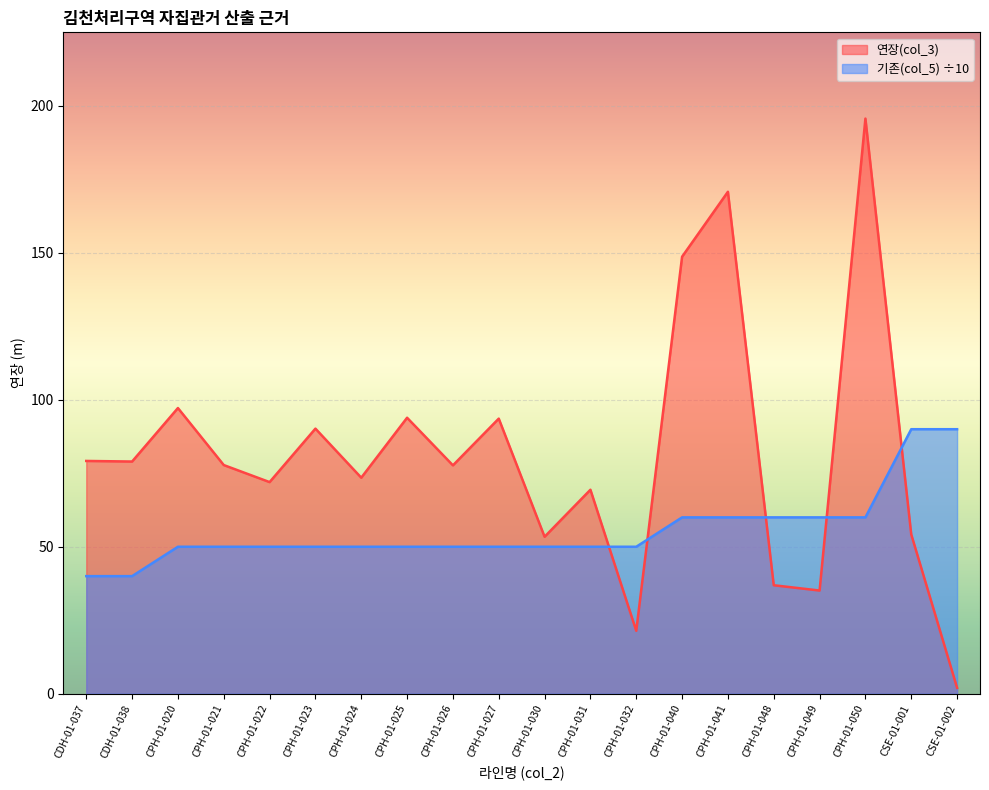

At how many categories does at least one series exceed 56?

18